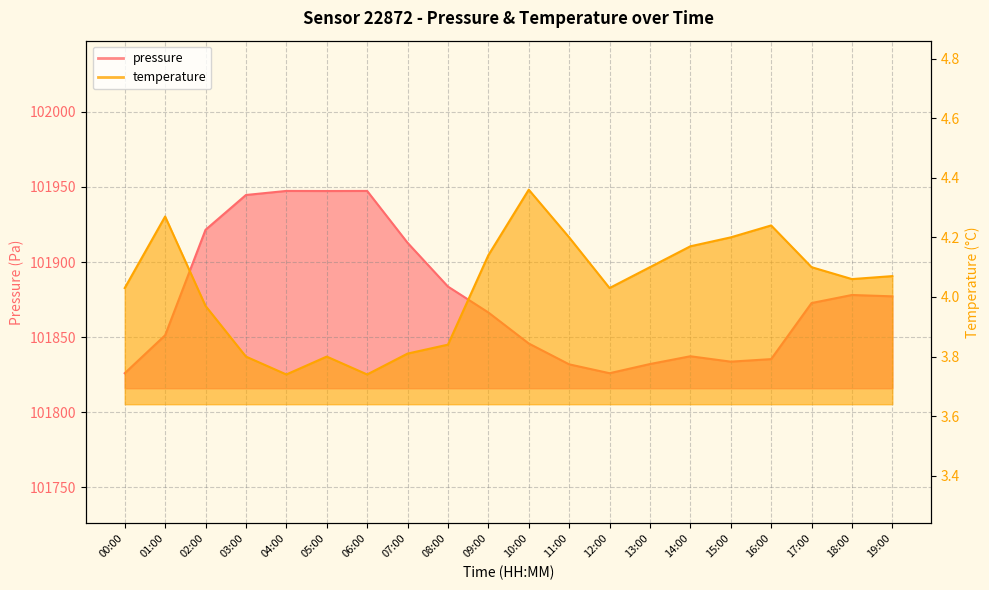

Which category has the highest value across all series?

04:00